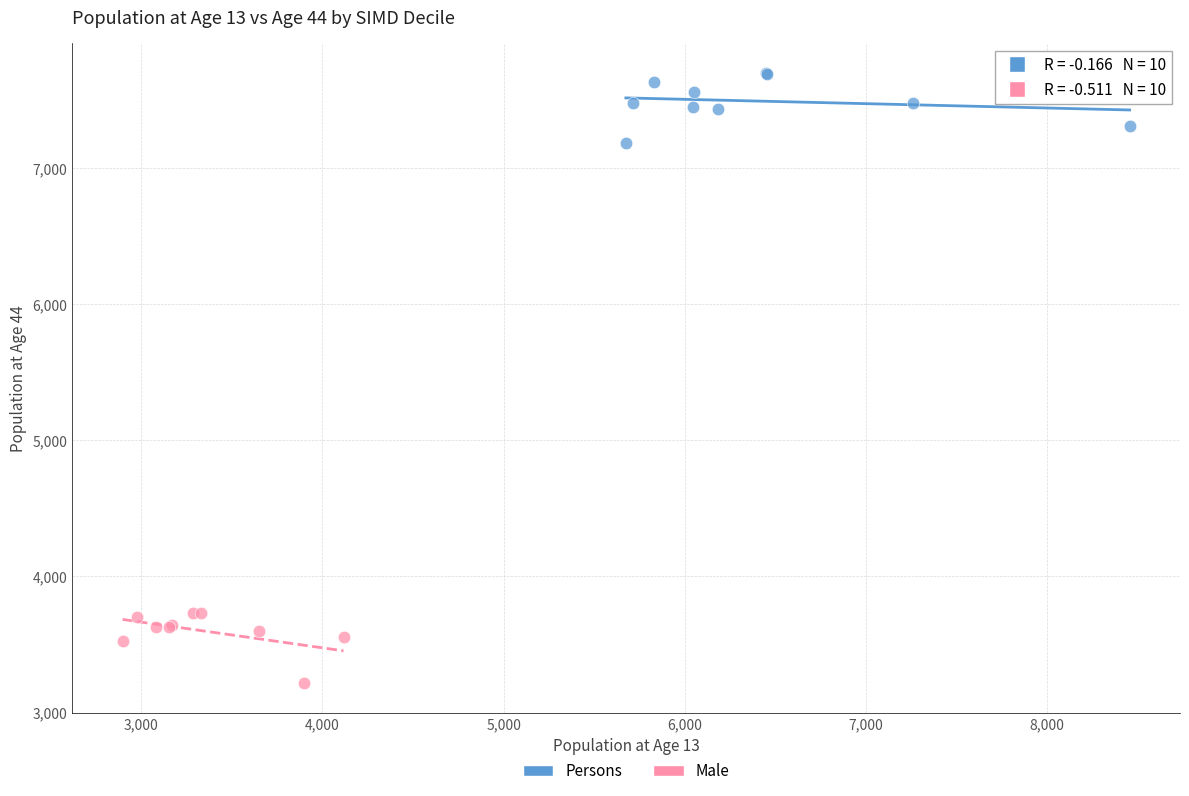

Which series contains the lowest Y value?

Male